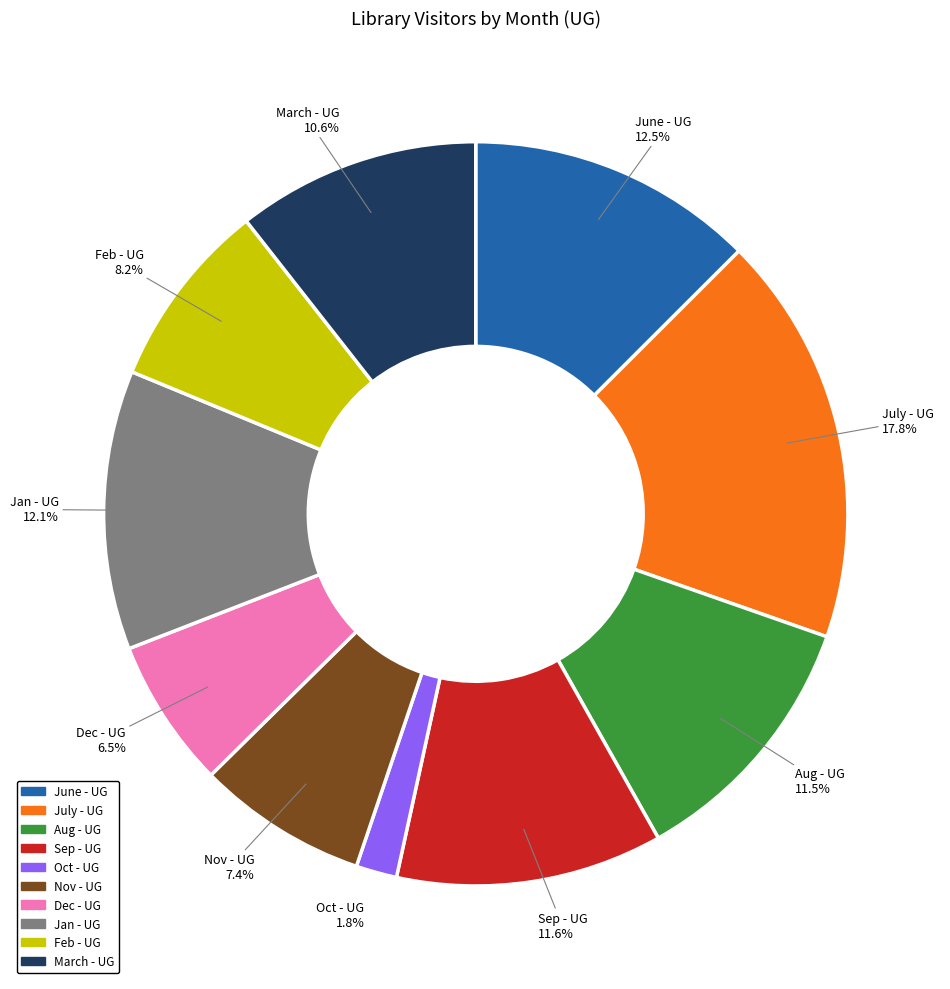

Is it true that Feb - UG is 8% of the pie?

True